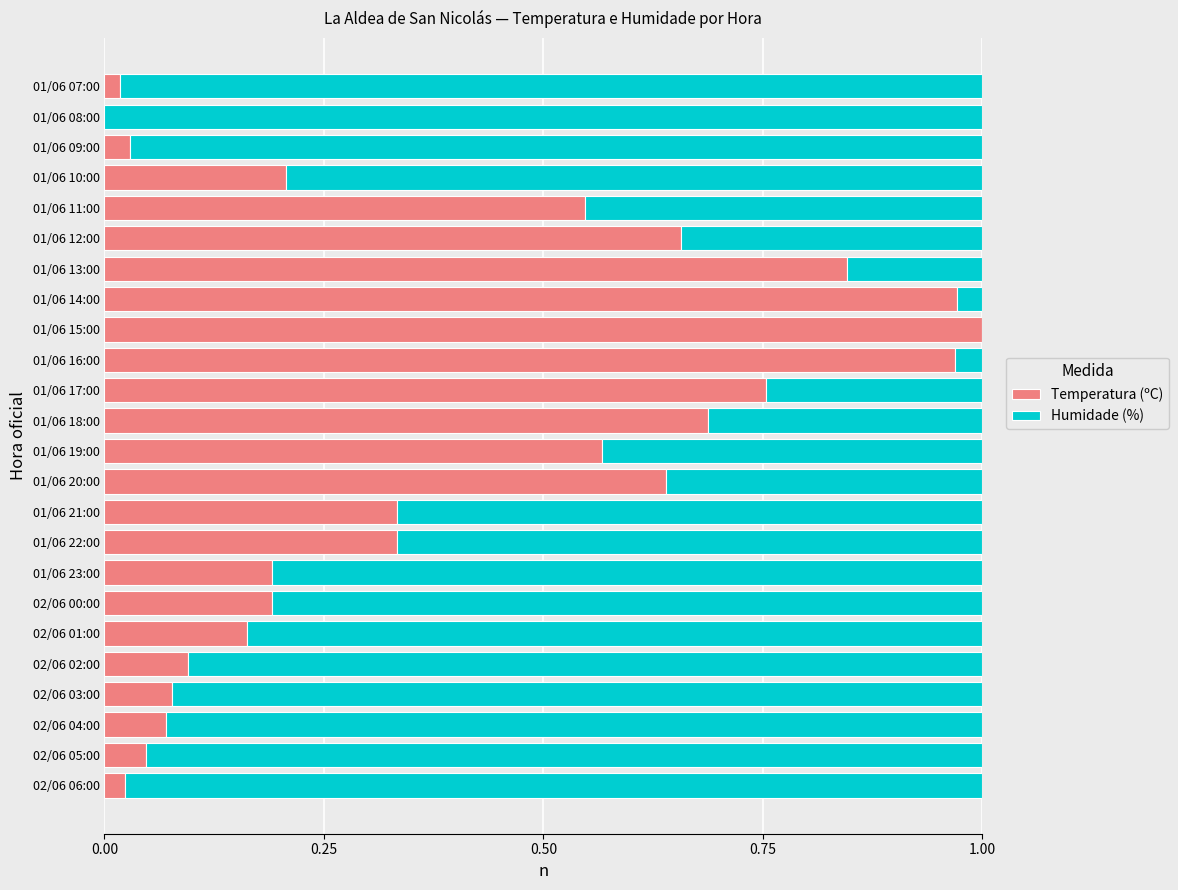

True or false: Temperatura (ºC) has a value of 0.2 at 01/06 13:00.

False